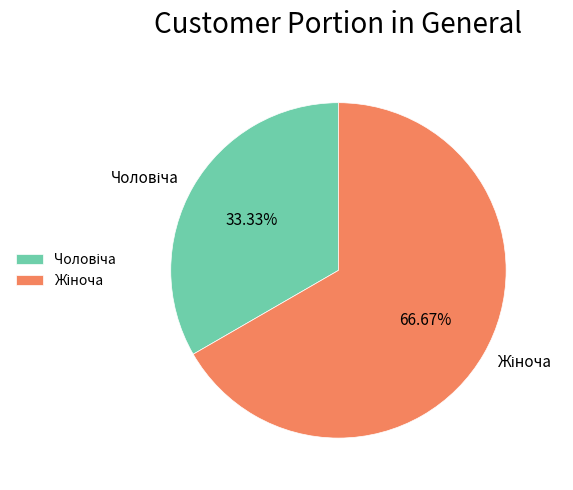

Is there any slice that represents more than half of the pie?

Yes